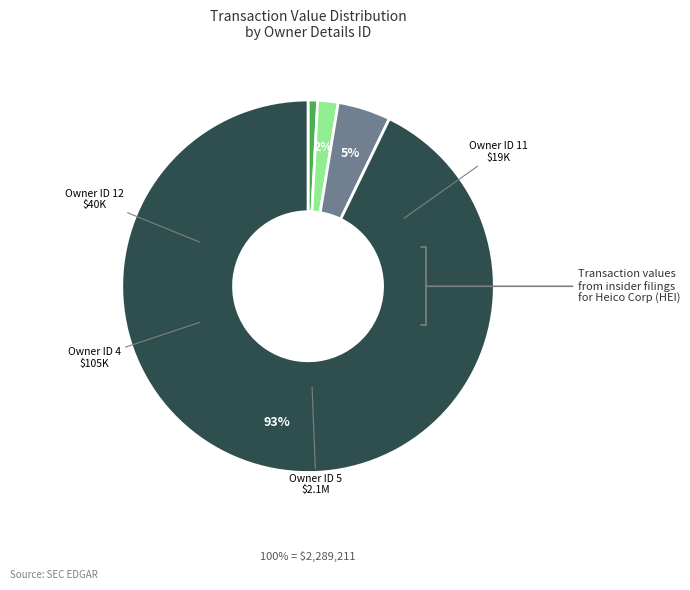

To the nearest percent, what percentage of the pie is Owner ID 12?

2%